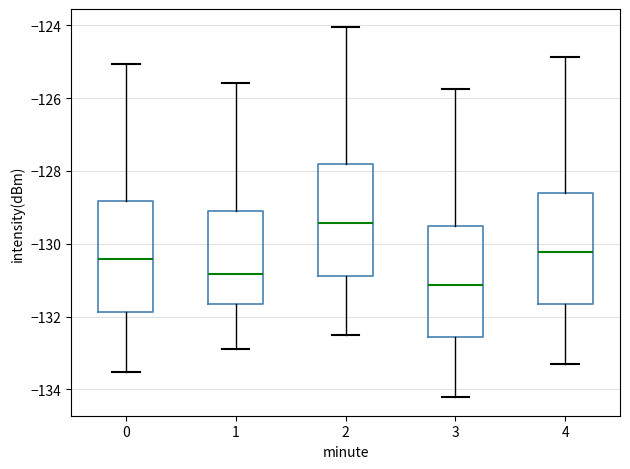

Which box's median line is the highest?

2